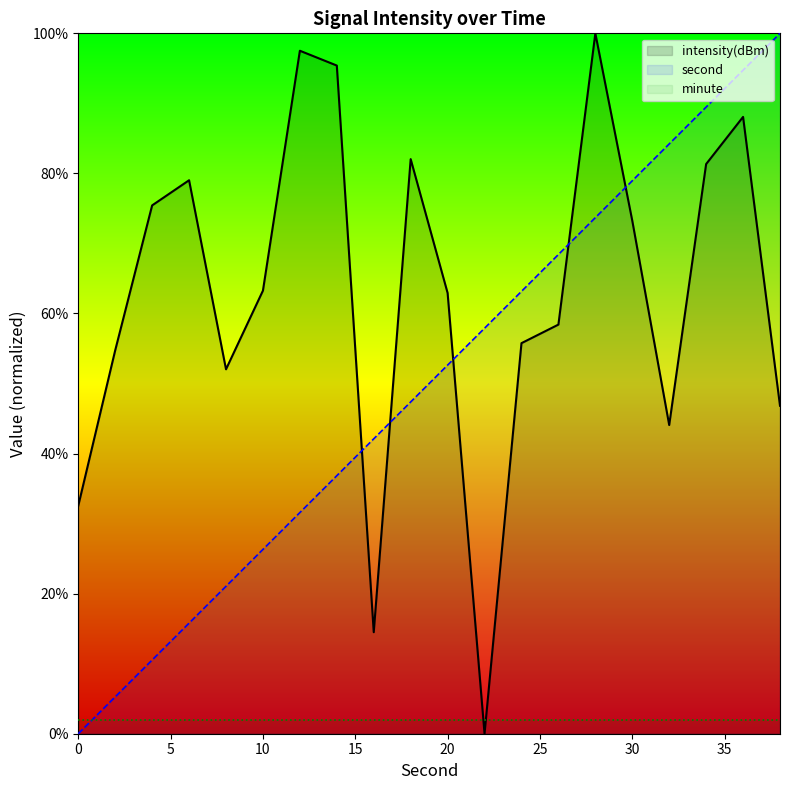

What is the total value across all series at 2?

60.0